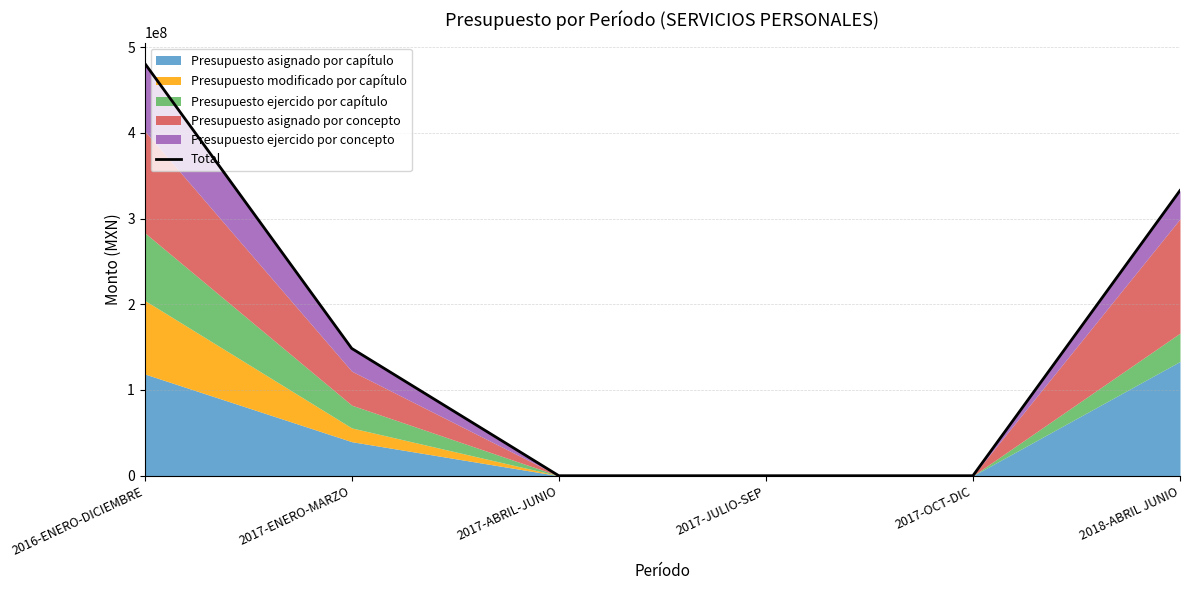

True or false: there are more than 2 points higher than both neighbors.

False